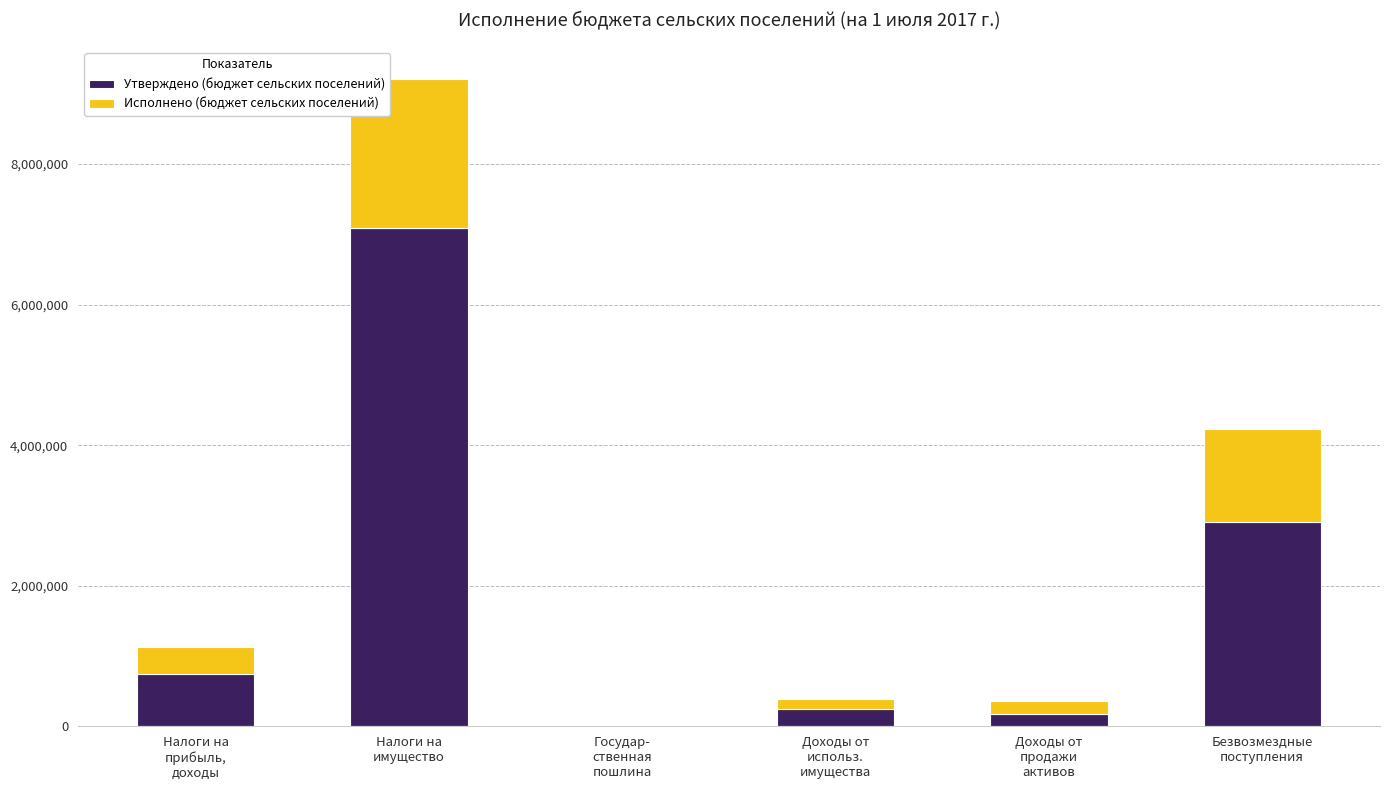

What is the highest value of the Утверждено (бюджет сельских поселений) series?

7090000.0